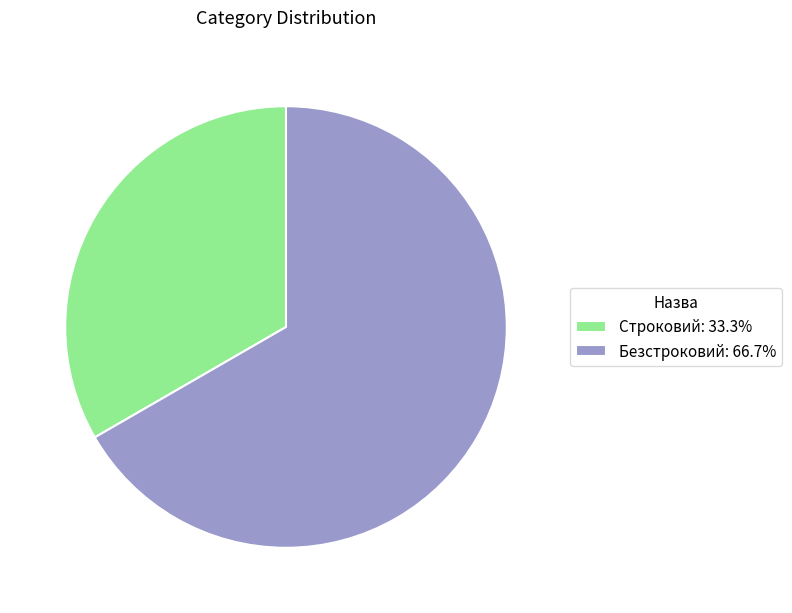

What is the ratio of the value at Безстроковий to the value at Строковий?

2.0